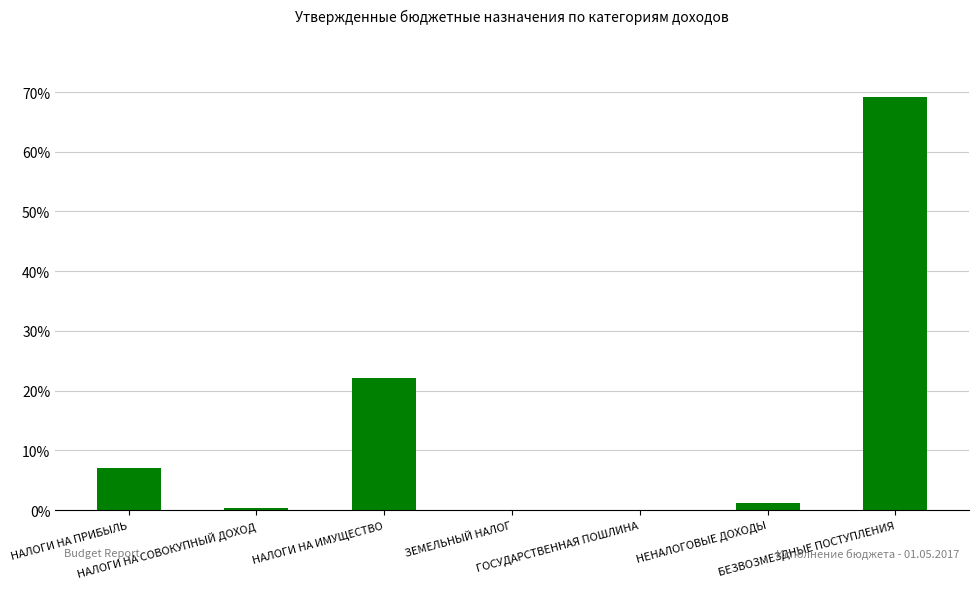

Count the number of categories in the chart.

7